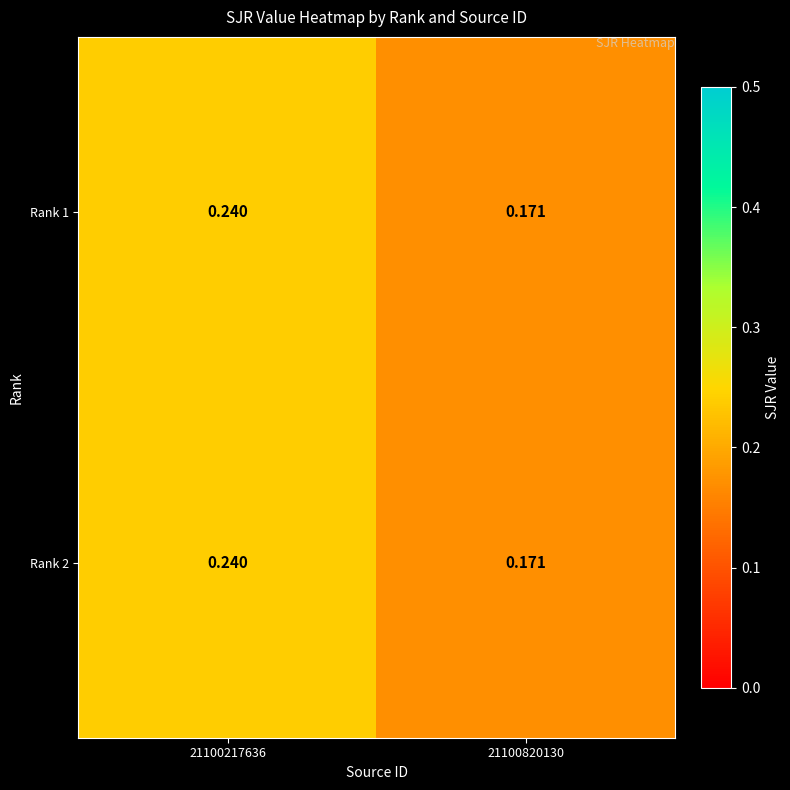

At how many categories does at least one series exceed 0?

2